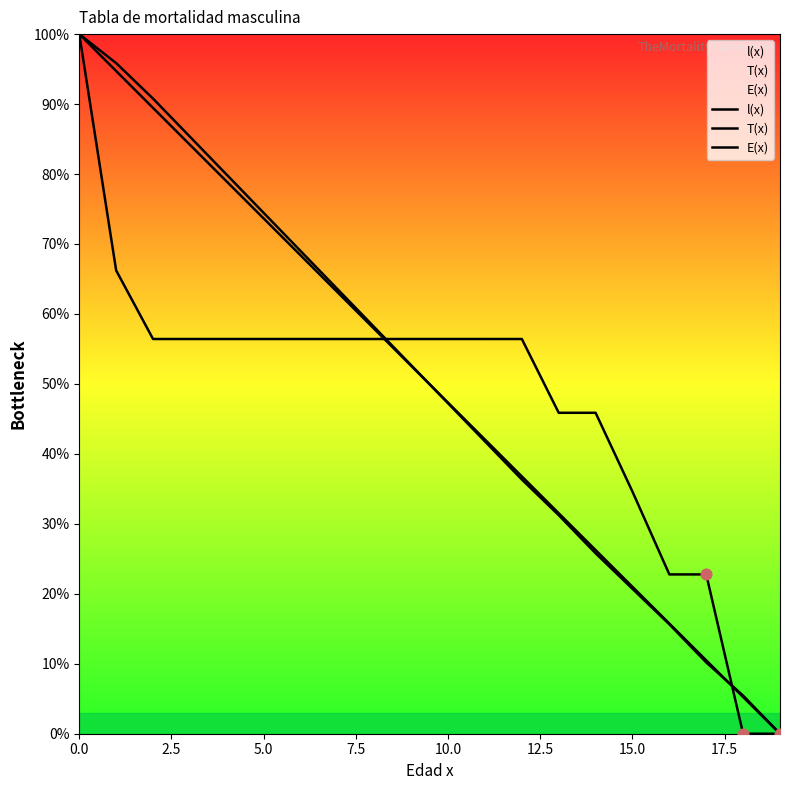

Which series contains the highest Y value?

l(x)